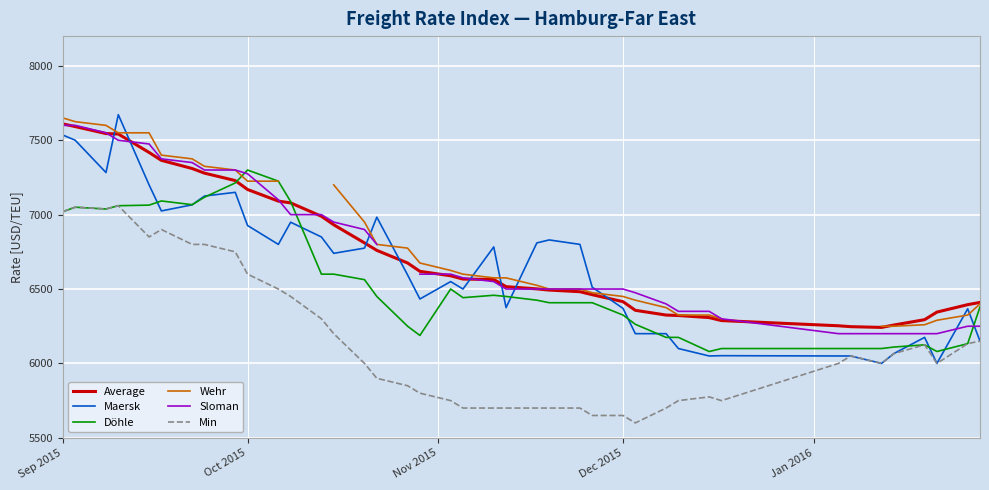

What is the minimum value for Average?

6242